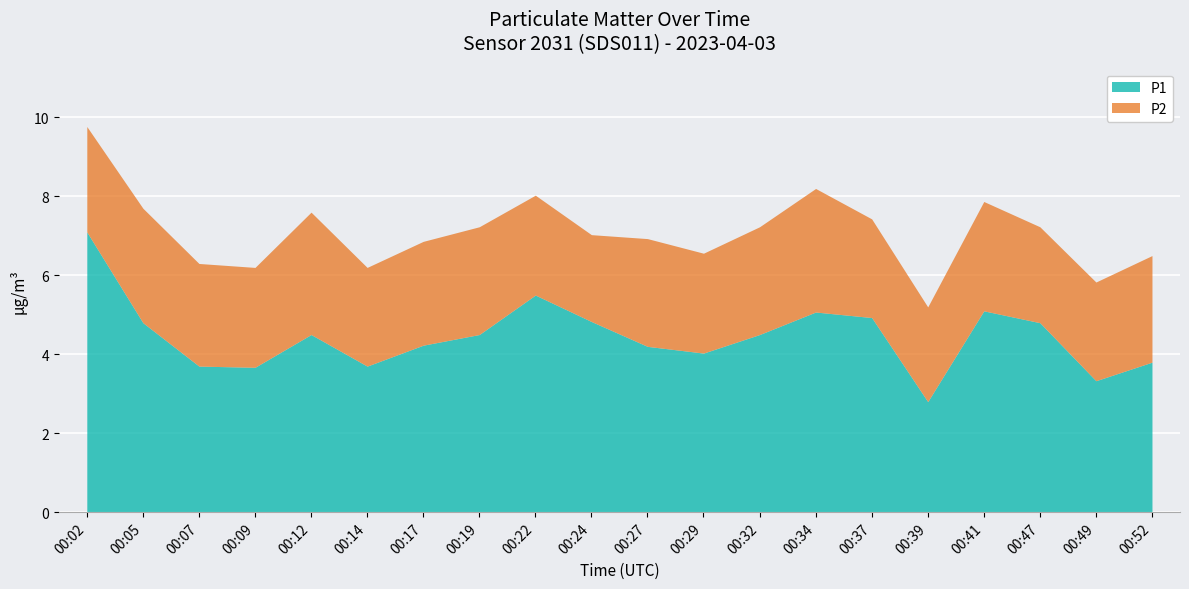

True or false: P1 has more than 0 interior local peaks.

True